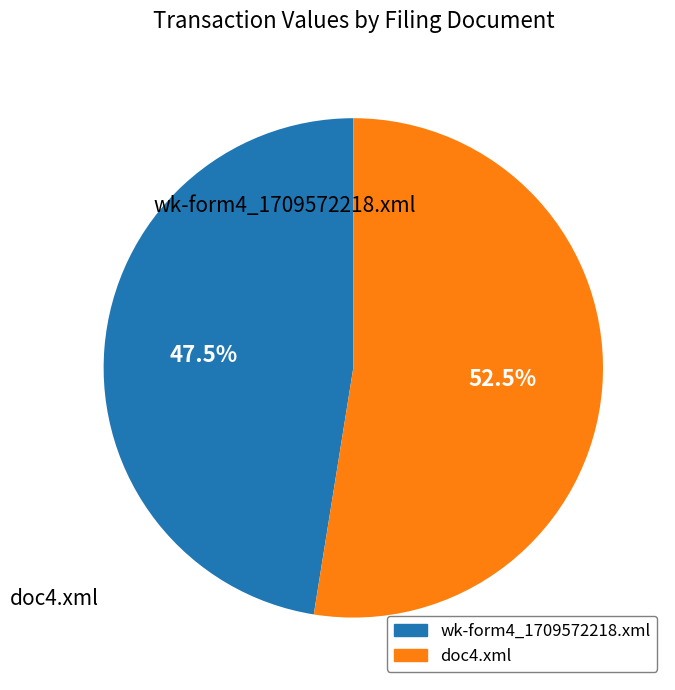

Is doc4.xml the majority of the pie?

Yes